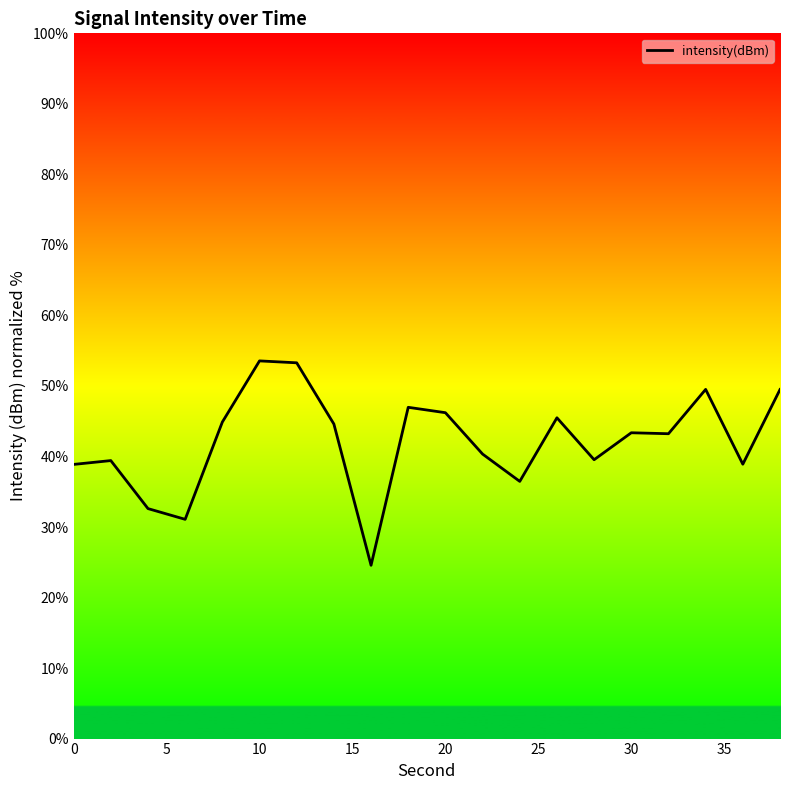

What is the minimum value shown in the chart?

24.6